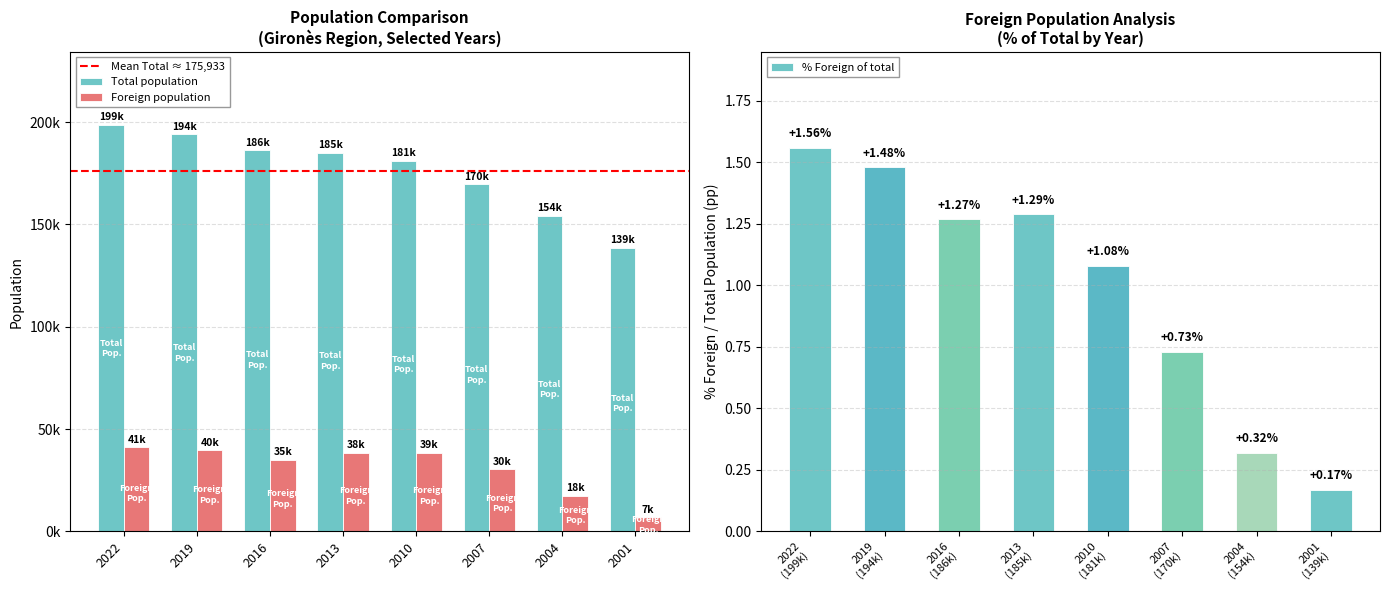

What is the maximum value shown in the chart?

198582